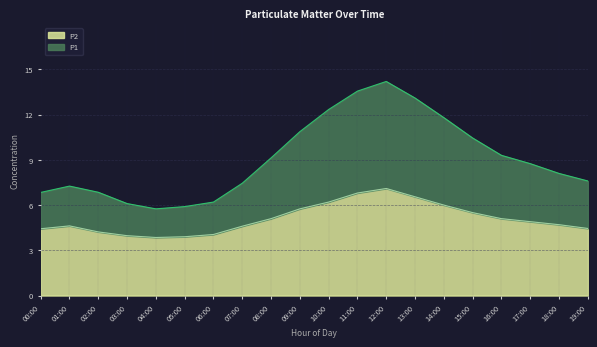

What is the sum of all P2 values?

101.8